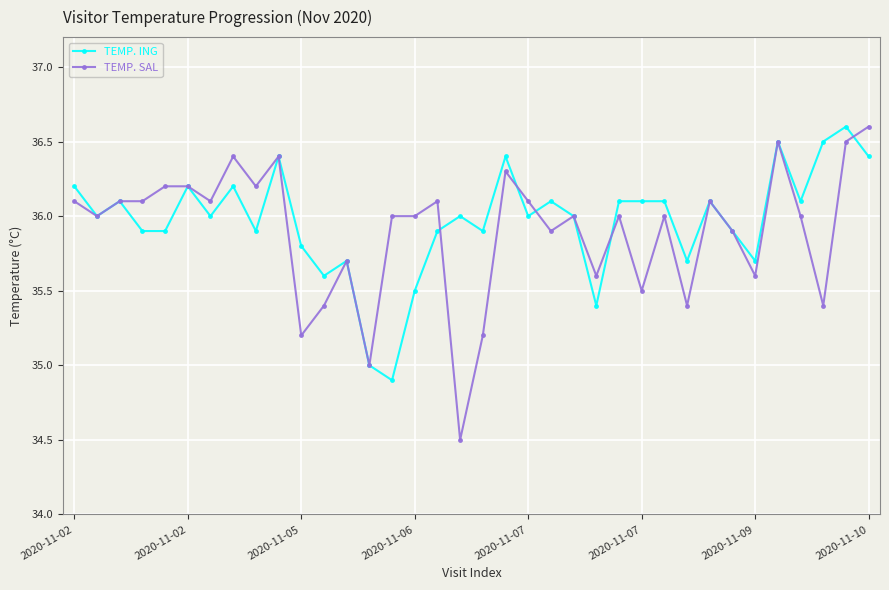

What is the value of the TEMP. ING point at the 26th from the left?

36.1